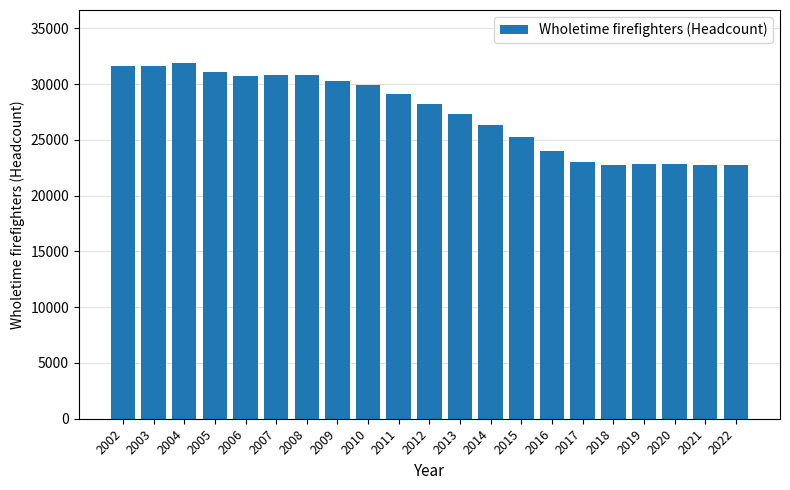

What is the smallest value displayed?

22749